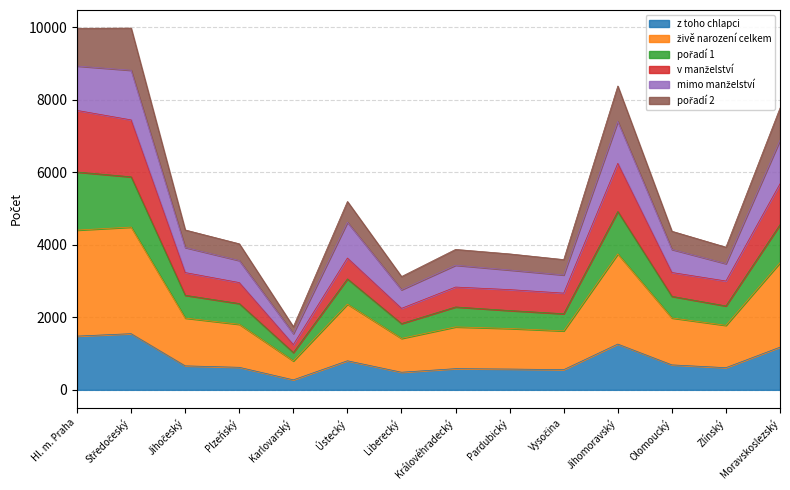

True or false: v manželství has more than 0 points higher than both neighbors.

True